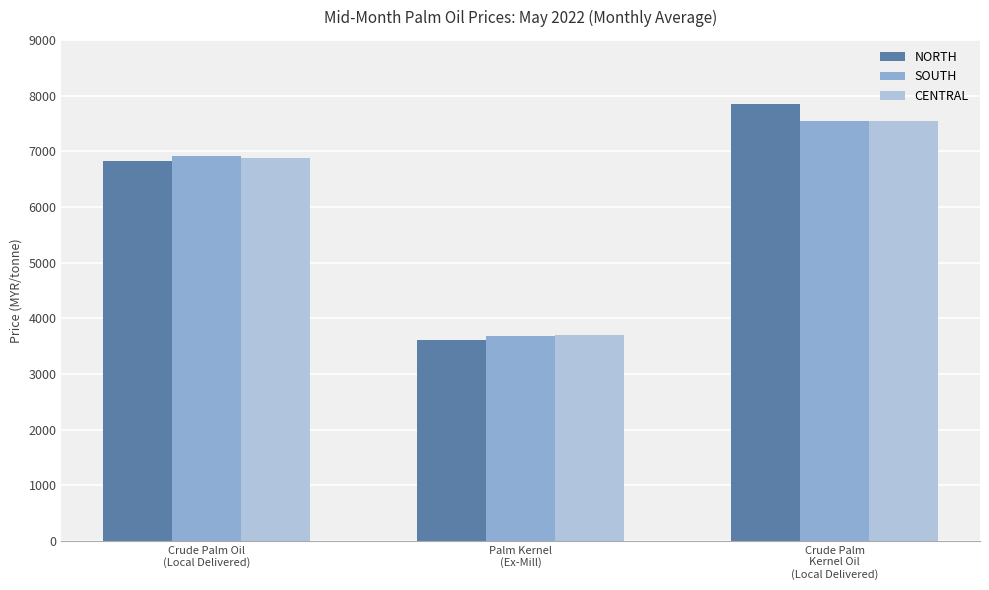

At which label is SOUTH closest to 5610?

Crude Palm Oil
(Local Delivered)